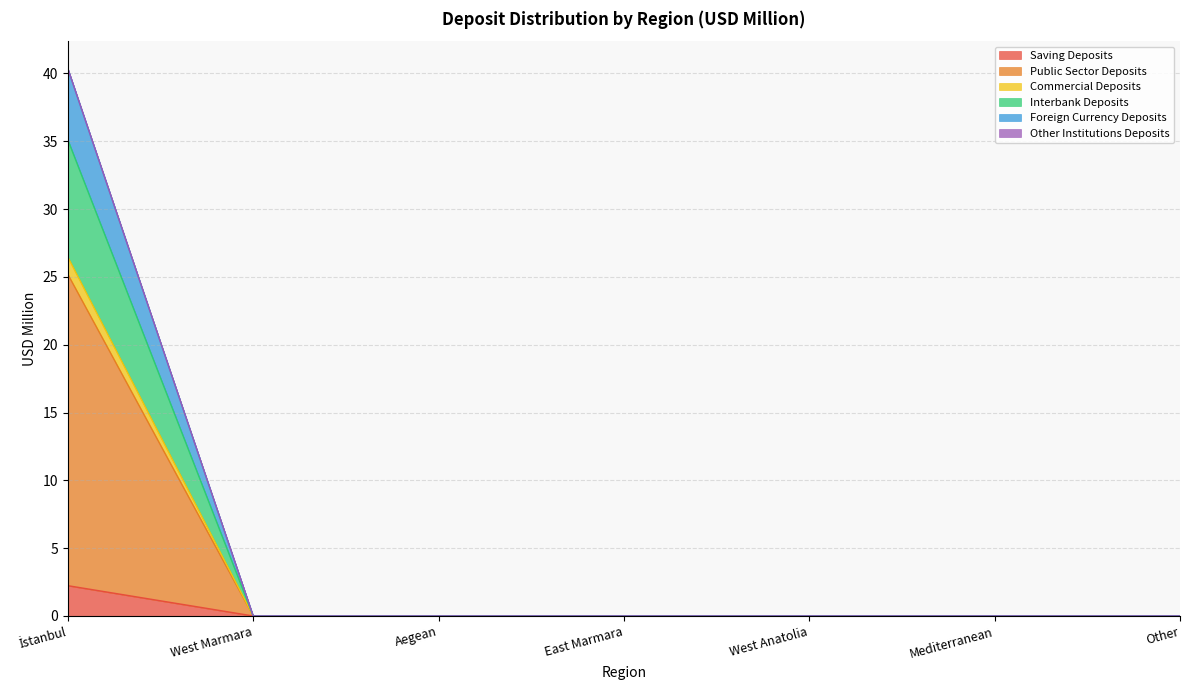

What is the maximum value for Saving Deposits?

2.2